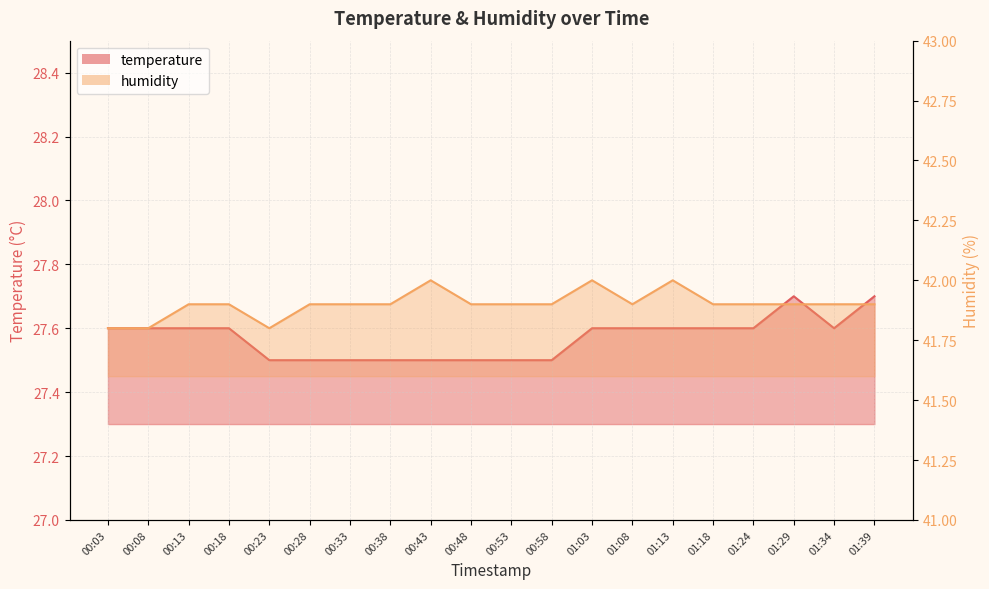

What value does the temperature series have at 00:13?

27.6